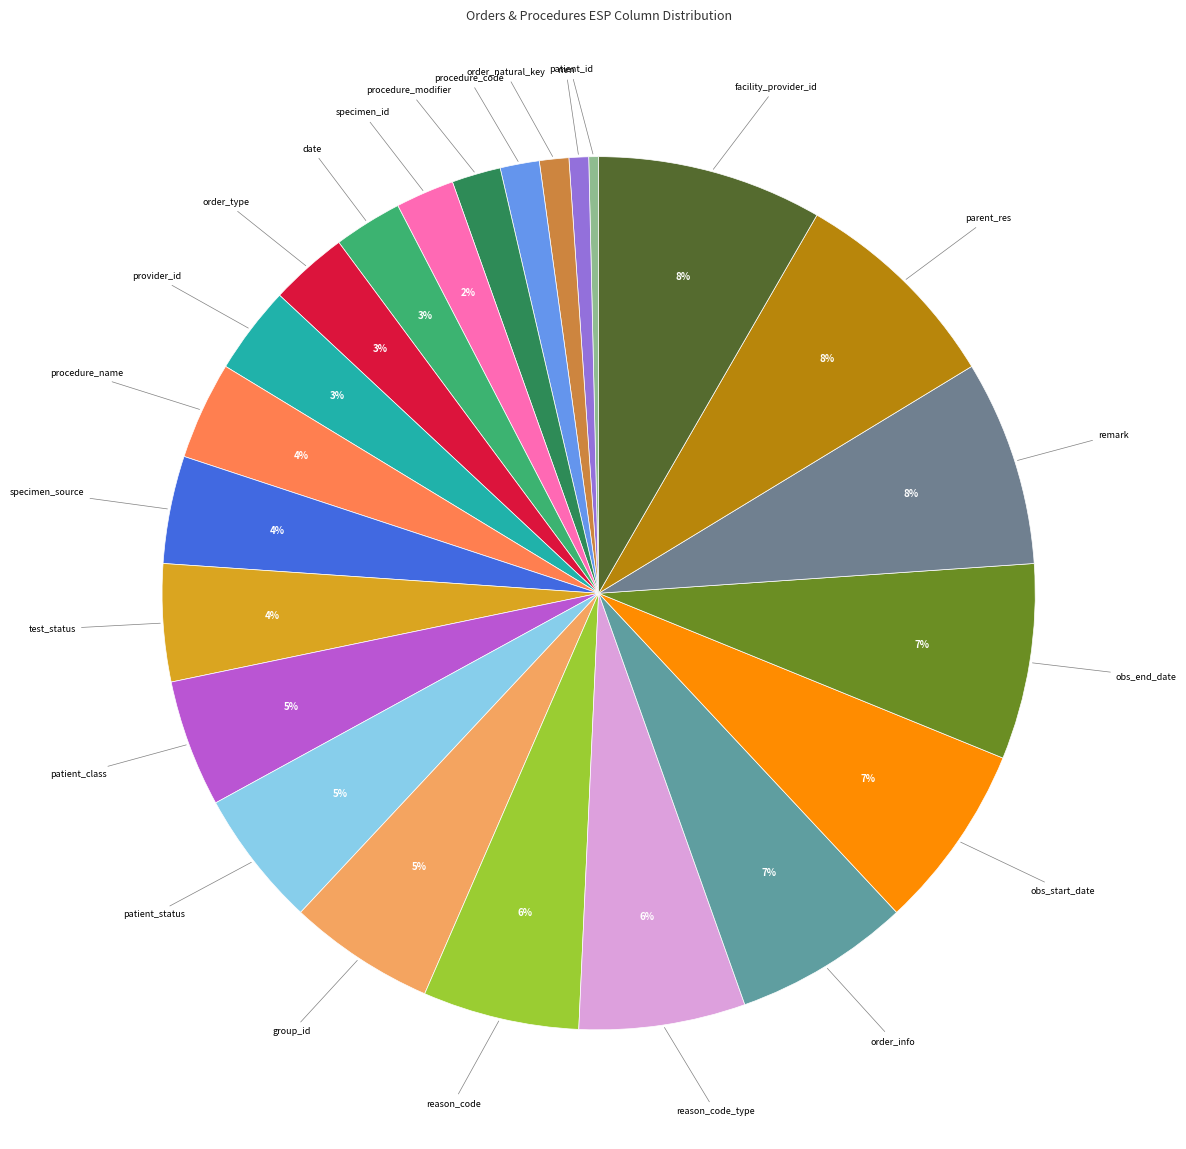

How many segments does this pie chart have?

23